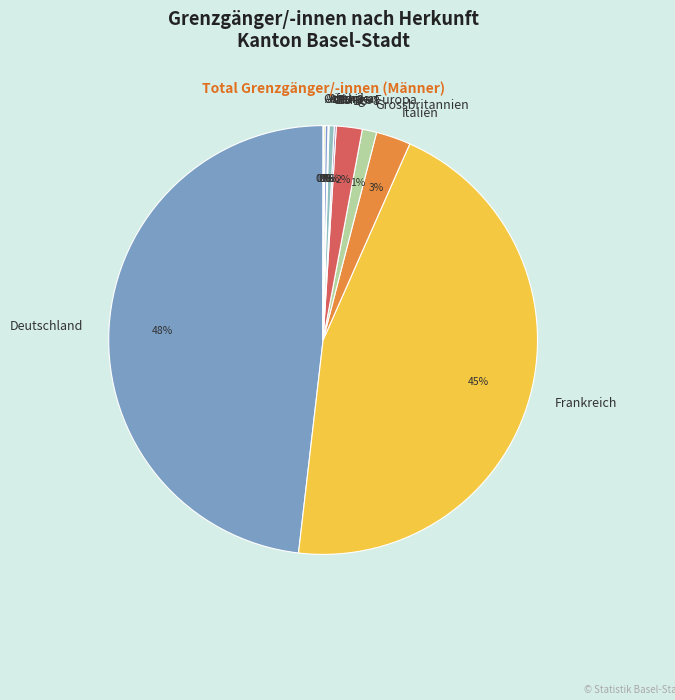

To the nearest percent, what is the difference between the largest and smallest slice percentages?

48%